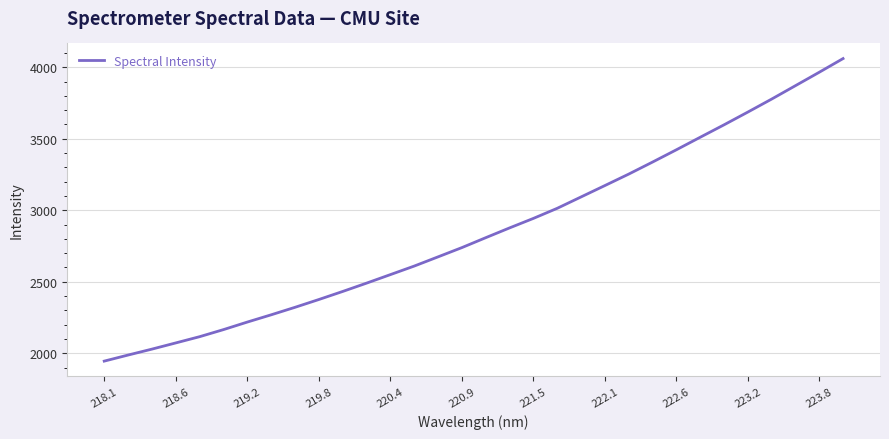

What is the minimum value shown in the chart?

1944.7